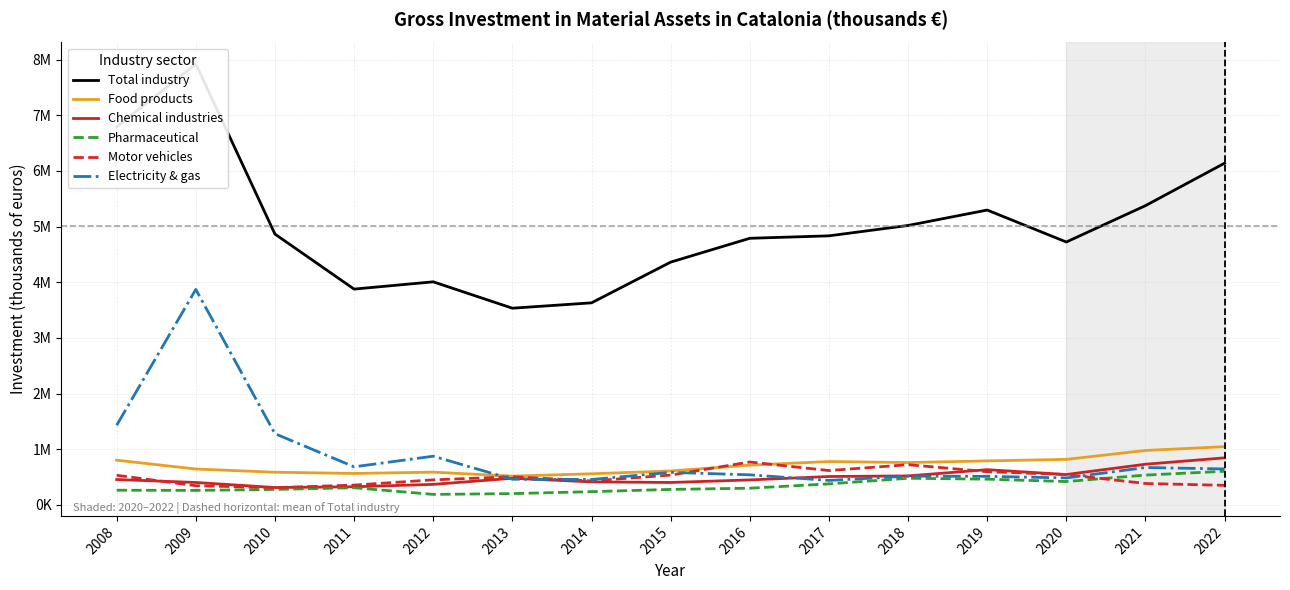

At which category does Pharmaceutical reach its first local peak?

2011